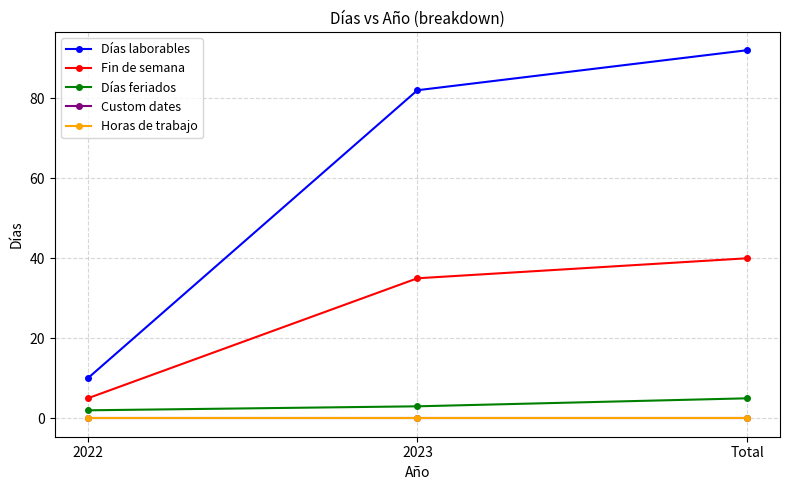

Count the Días laborables values in the range 10 to 92.

3